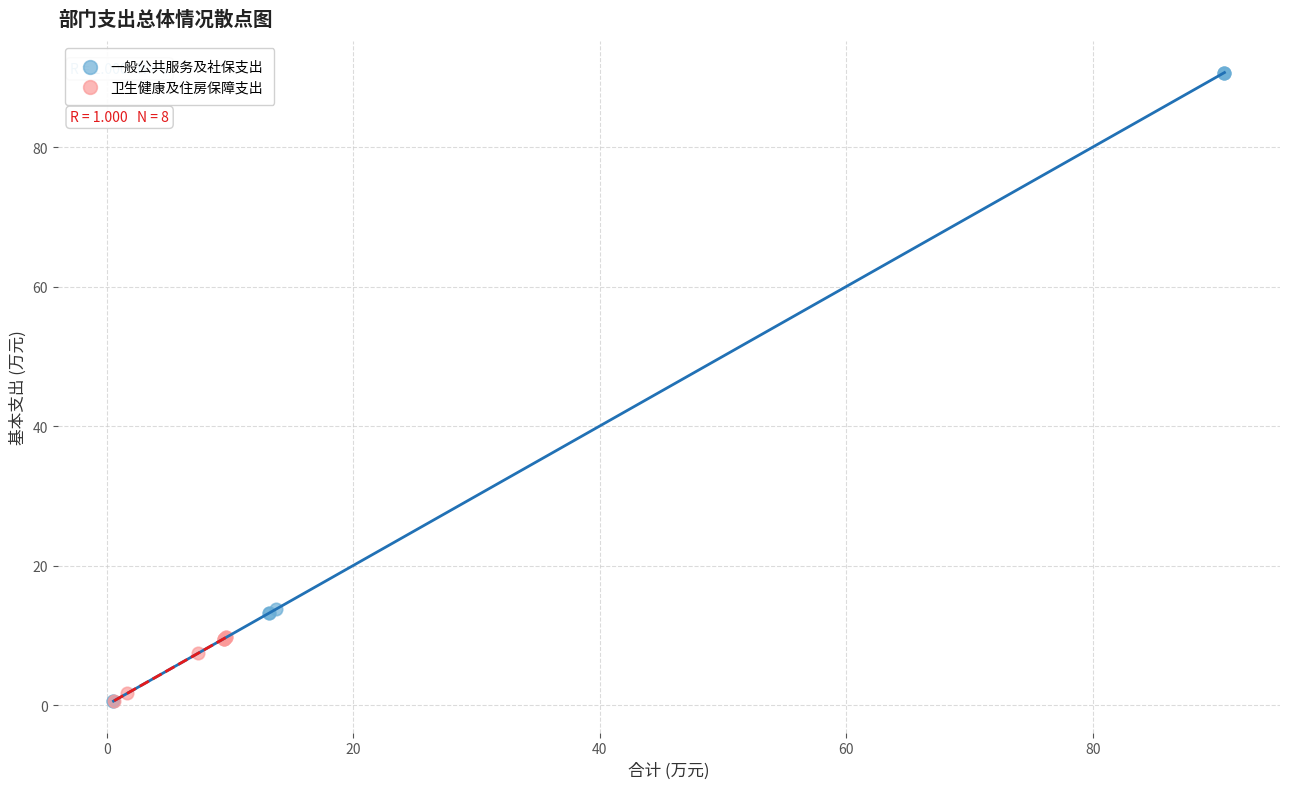

Which series has the widest spread of Y values?

一般公共服务及社保支出